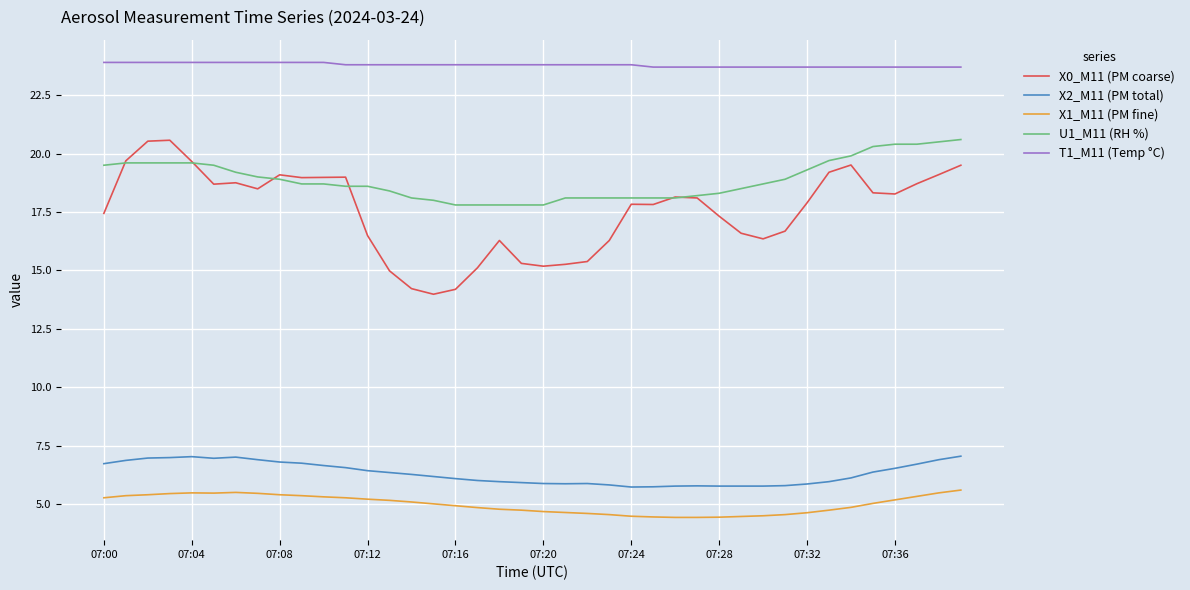

What is the minimum value for X2_M11 (PM total)?

5.7